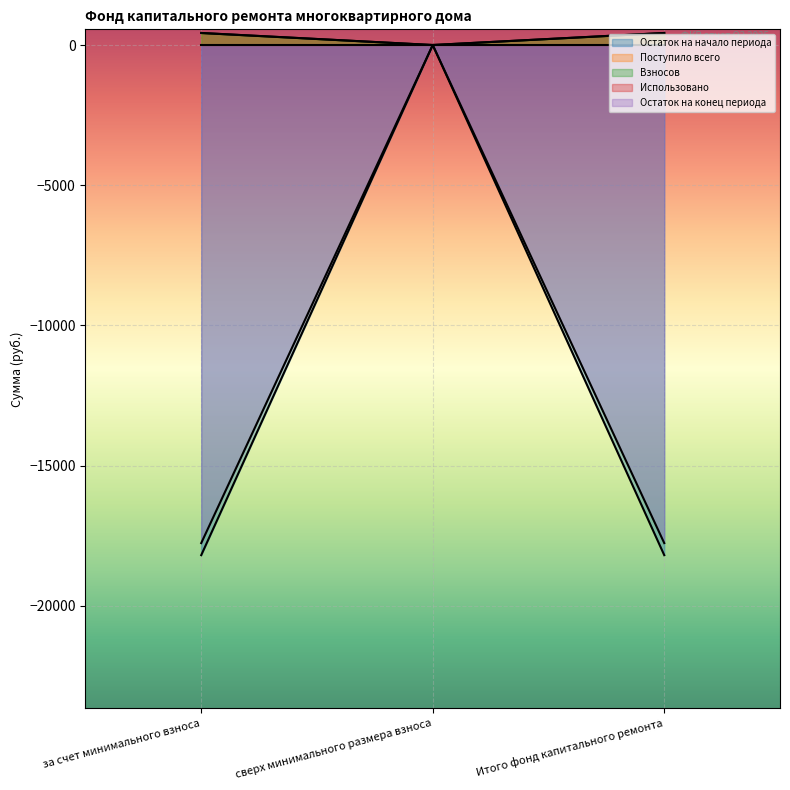

At which label does Поступило всего first exceed 427?

за счет минимального взноса